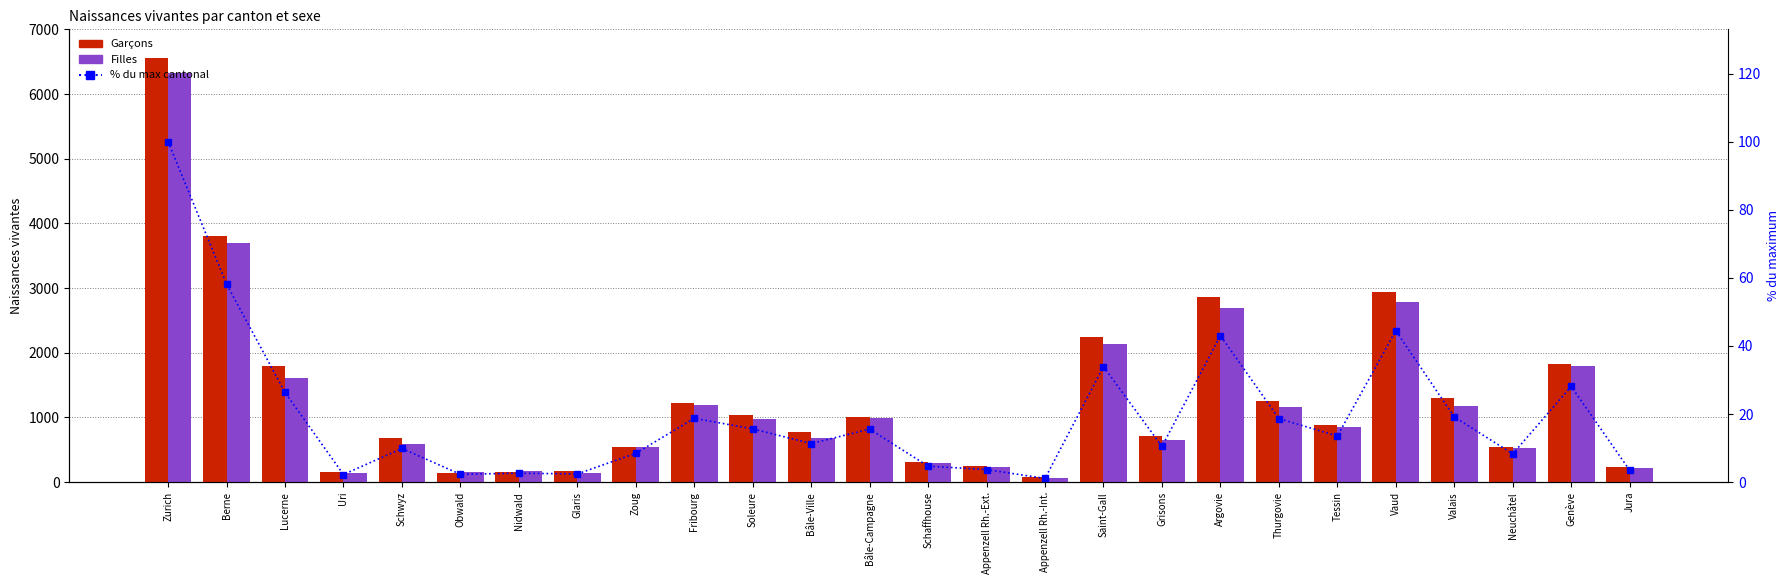

Does the chart contain any negative values?

No